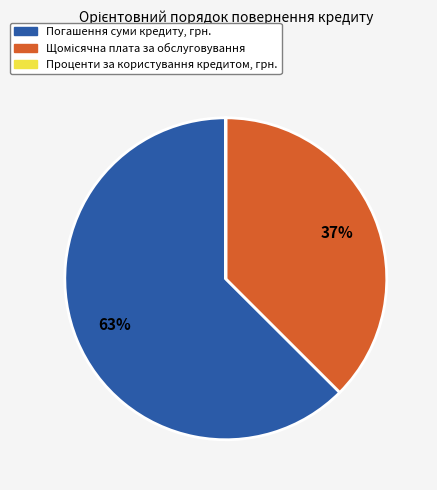

True or false: Погашення суми кредиту, грн. accounts for 49% of the total.

False